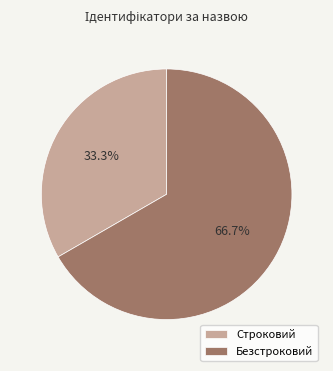

To the nearest percent, what is the combined percentage of Безстроковий and Строковий?

100%